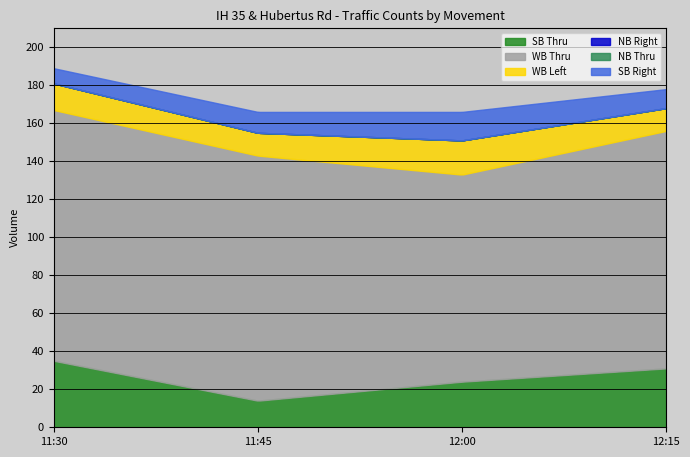

Does the chart have visible grid lines?

Yes